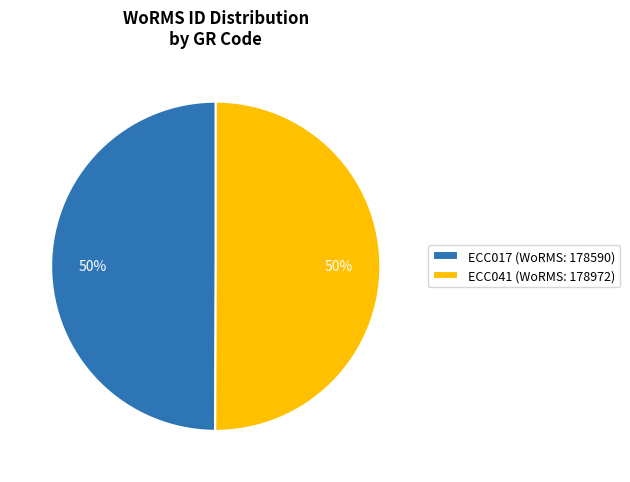

True or false: ECC041 (WoRMS: 178972) accounts for 50% of the total.

True